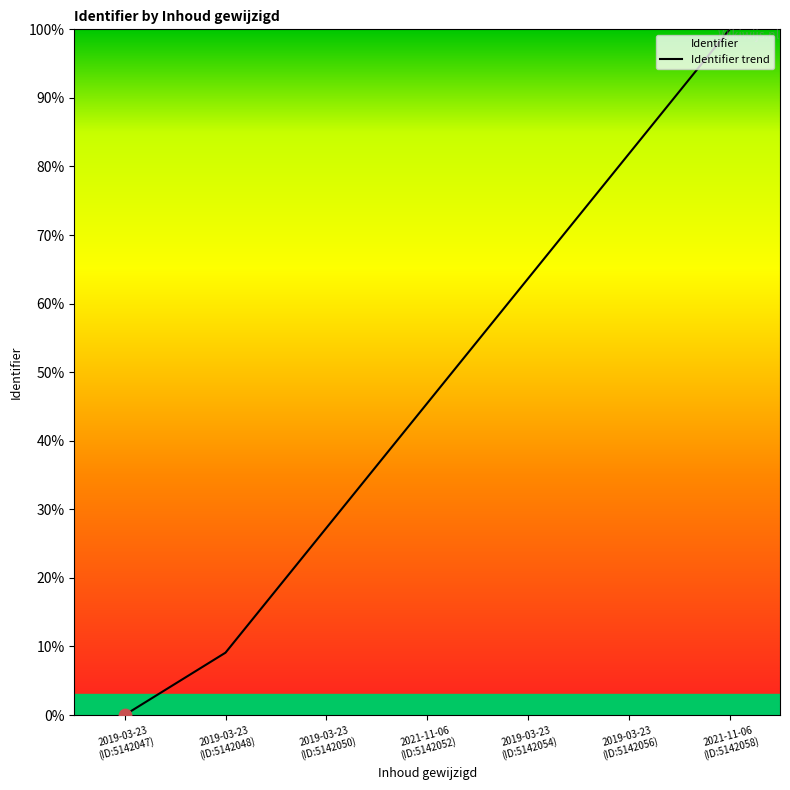

Approximately how many times larger is the value at 2019-03-23
(ID:5142050) compared to 2019-03-23
(ID:5142054)?

0.4